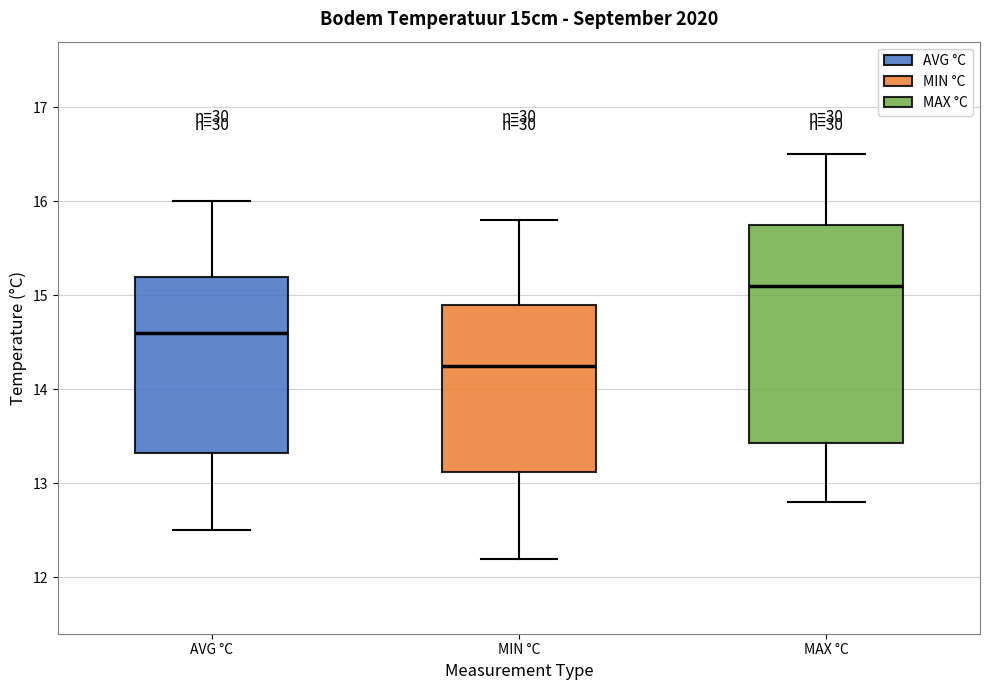

Comparing the boxes themselves (not the whiskers), which one is the tallest?

MAX °C